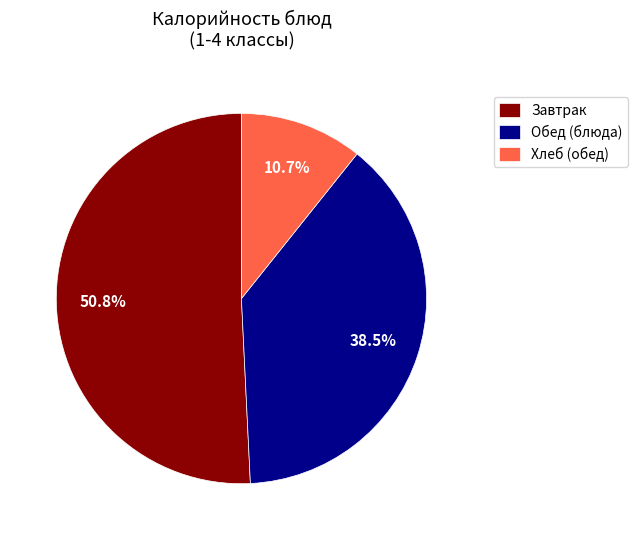

To the nearest percent, what is the difference between the largest and smallest slice percentages?

40%